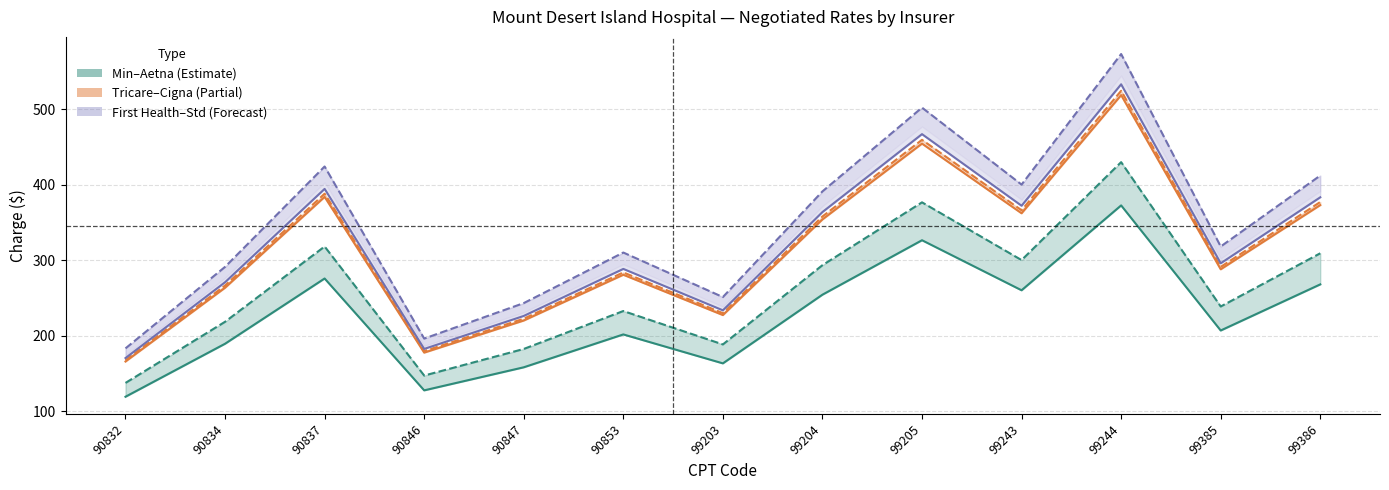

Between 99204 and 99386, which is larger?

99386